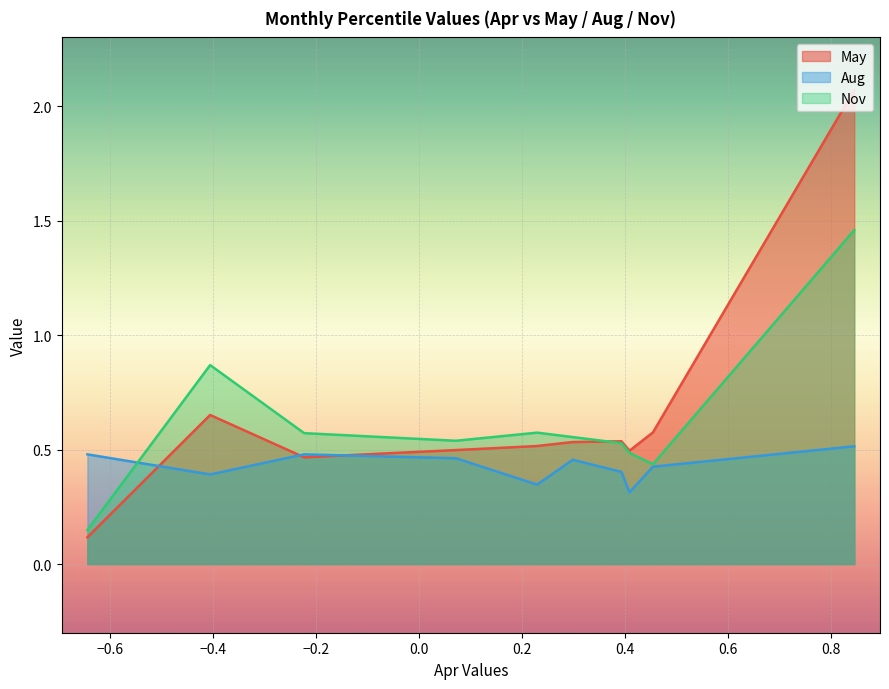

Between which two adjacent categories do Aug and May first intersect?

pct65 and pct75